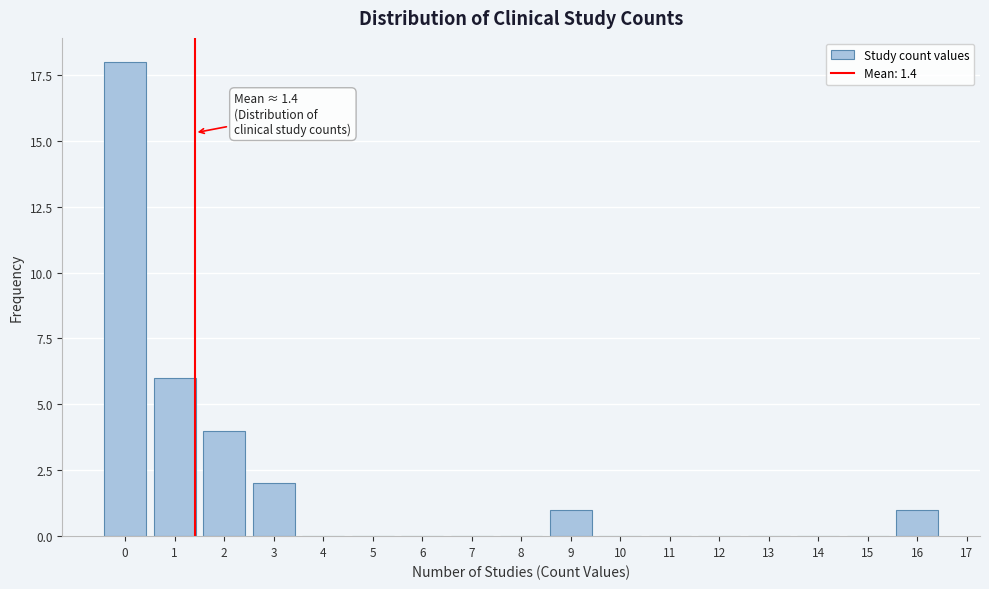

Reading right to left, list all the values displayed in this chart.

16=1	15=0	14=0	13=0	12=0	11=0	10=0	9=1	8=0	7=0	6=0	5=0	4=0	3=2	2=4	1=6	0=18